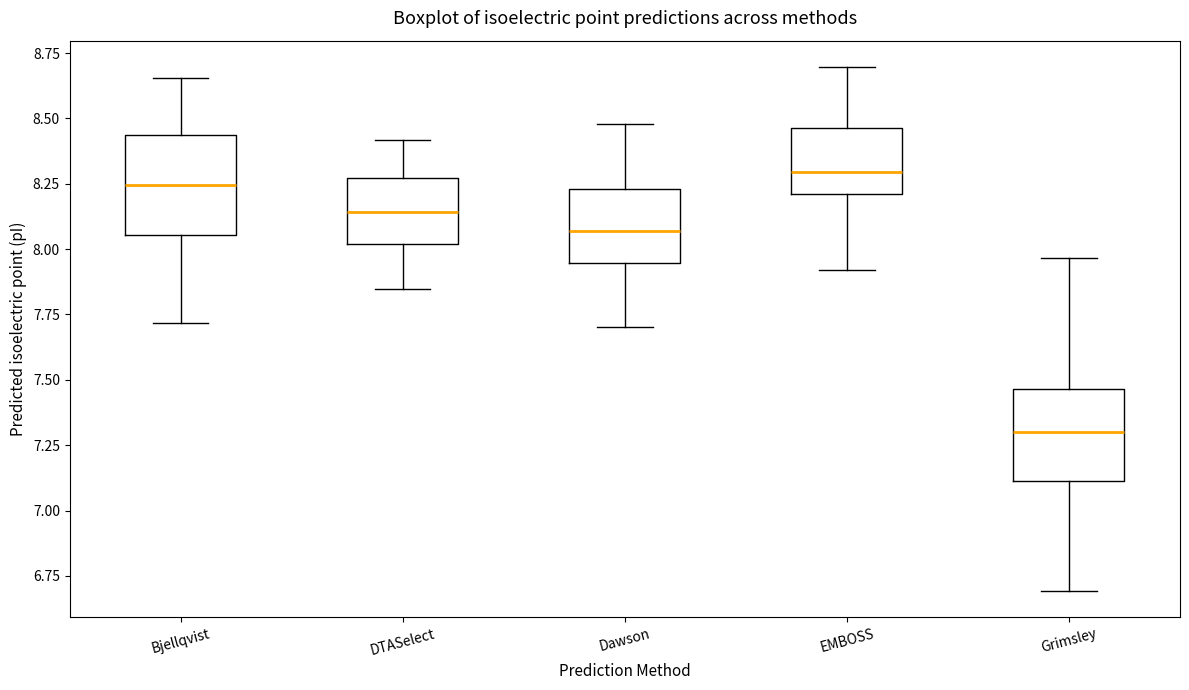

Where does the lower whisker of the box for Grimsley end on the y-axis? The values are not printed on the chart, so give them approximately, as read against the axis.

6.70